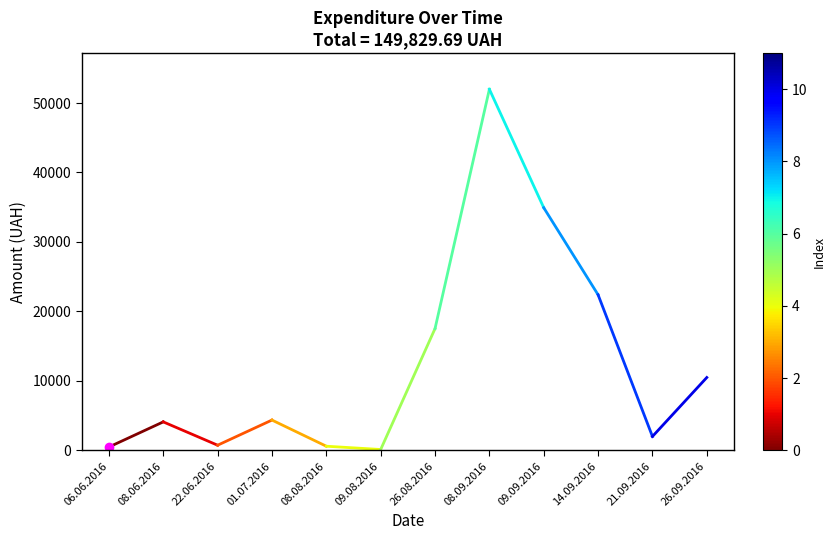

At which category does the chart reach its peak across all series?

08.06.2016